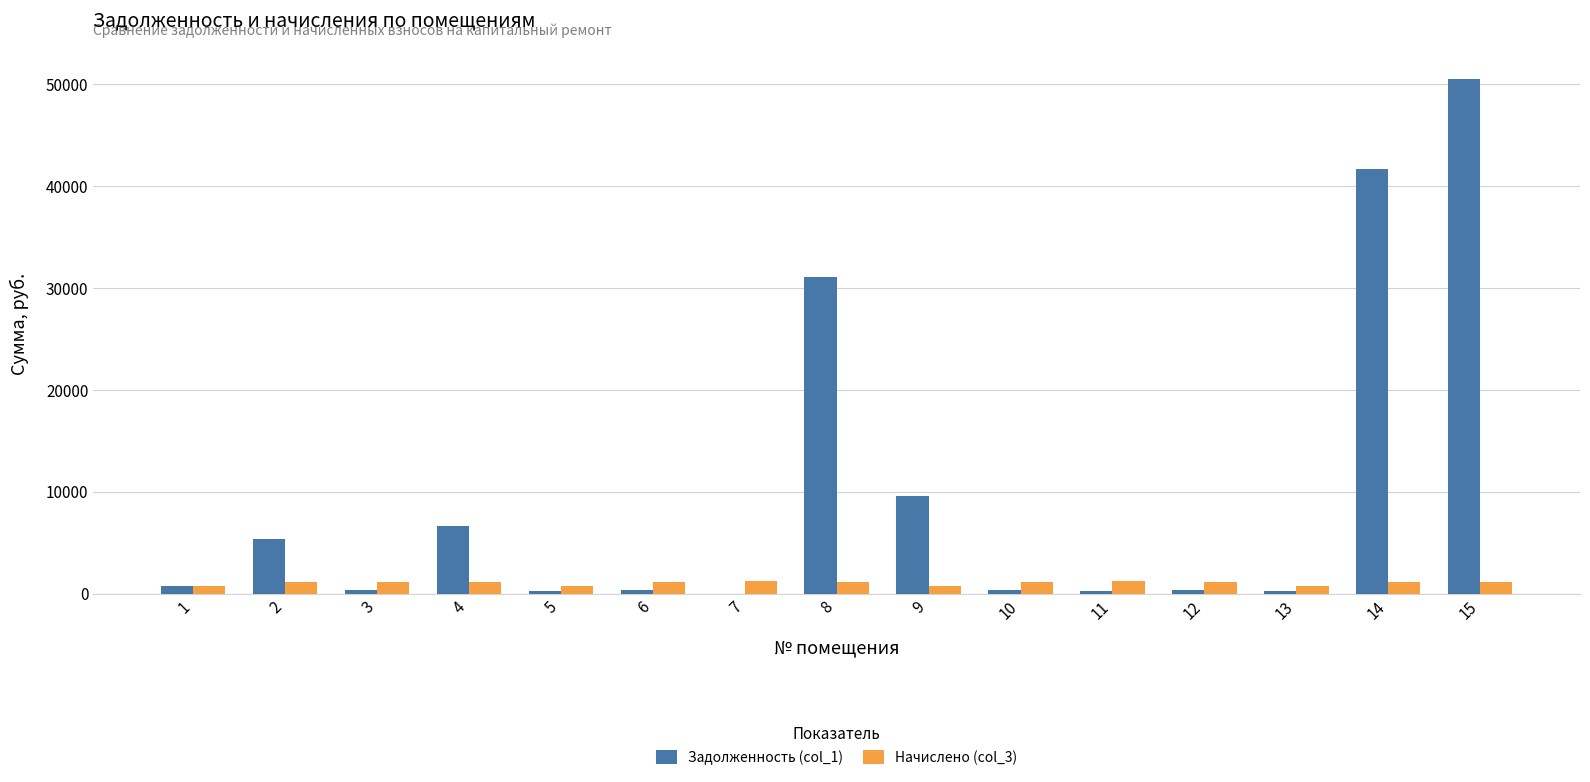

What is the maximum value shown in the chart?

50489.4